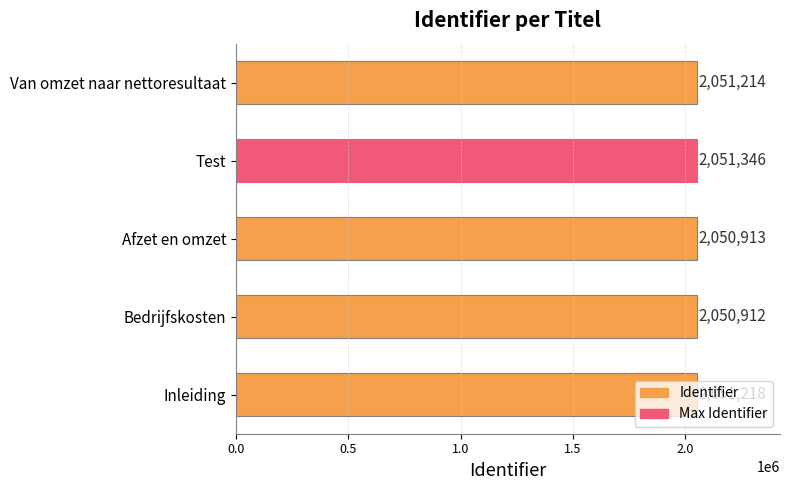

True or false: the data shows 2050912 at Bedrijfskosten.

True